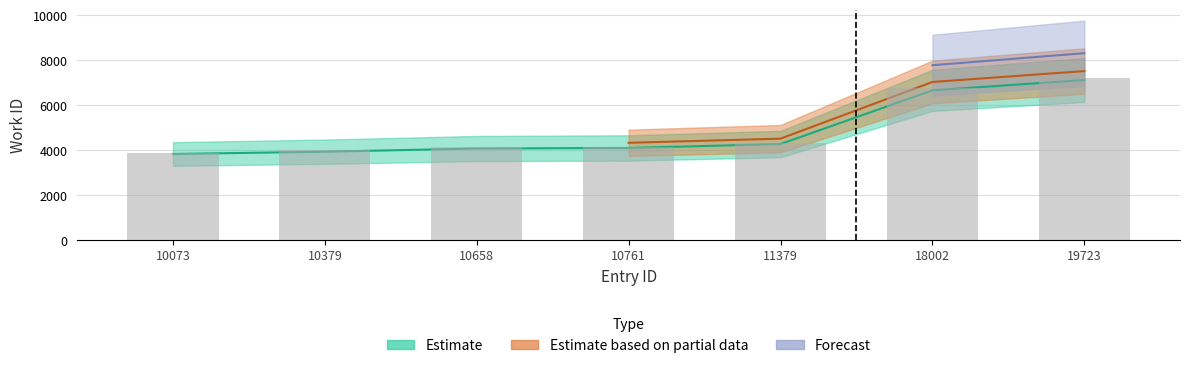

True or false: the data shows 4278.8 at 11379.

True